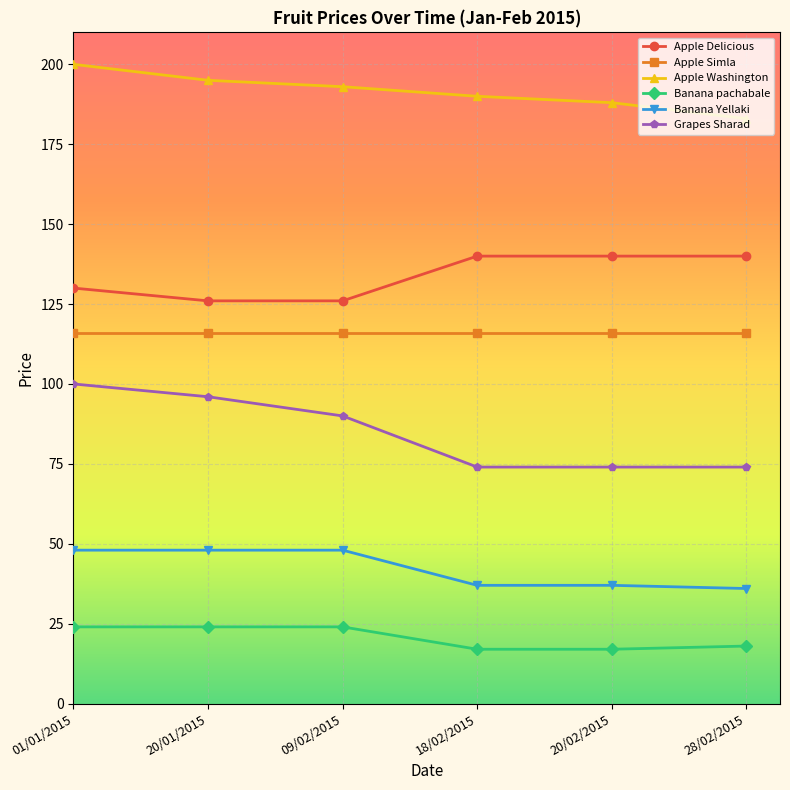

The Apple Simla series shows 154 at 09/02/2015. True or false?

False